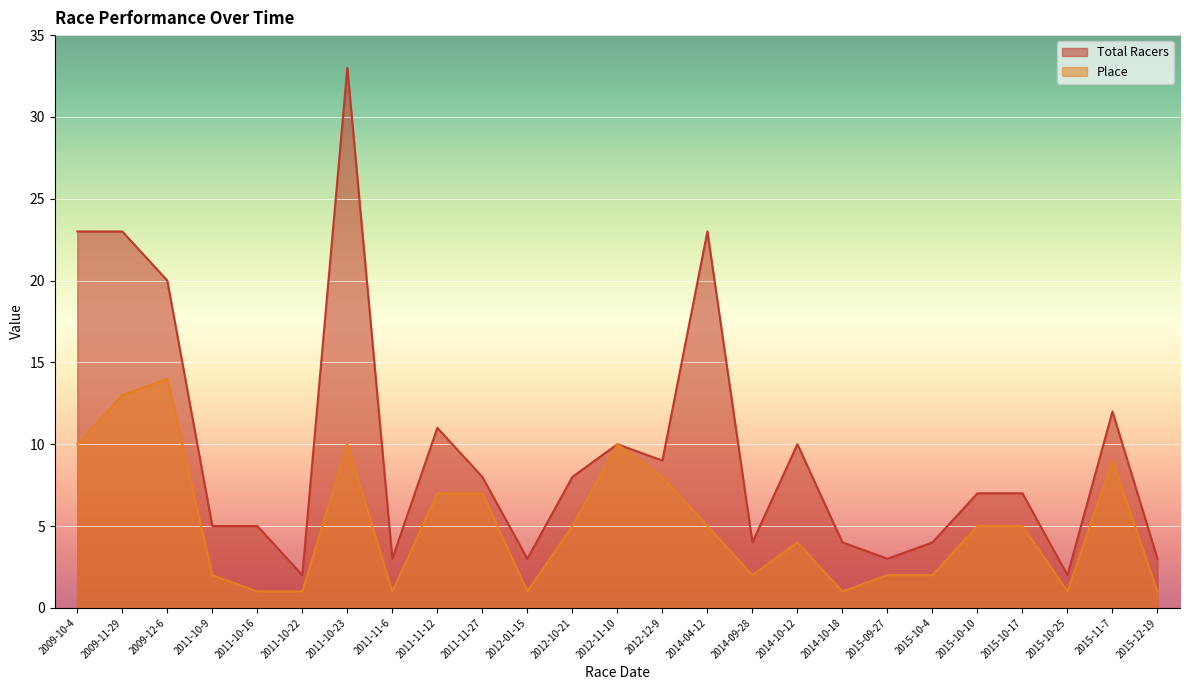

What position from the left is 2014-10-12?

17